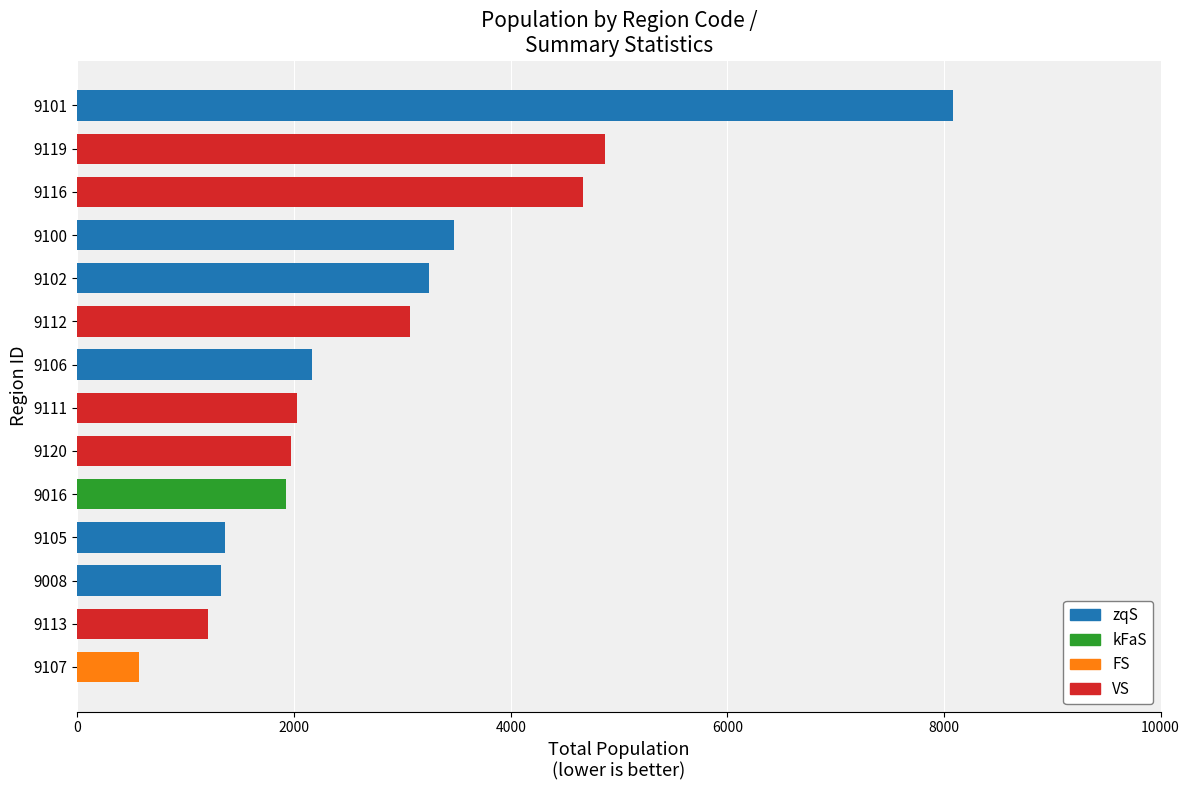

The value at 9102 is 2133. True or false?

False